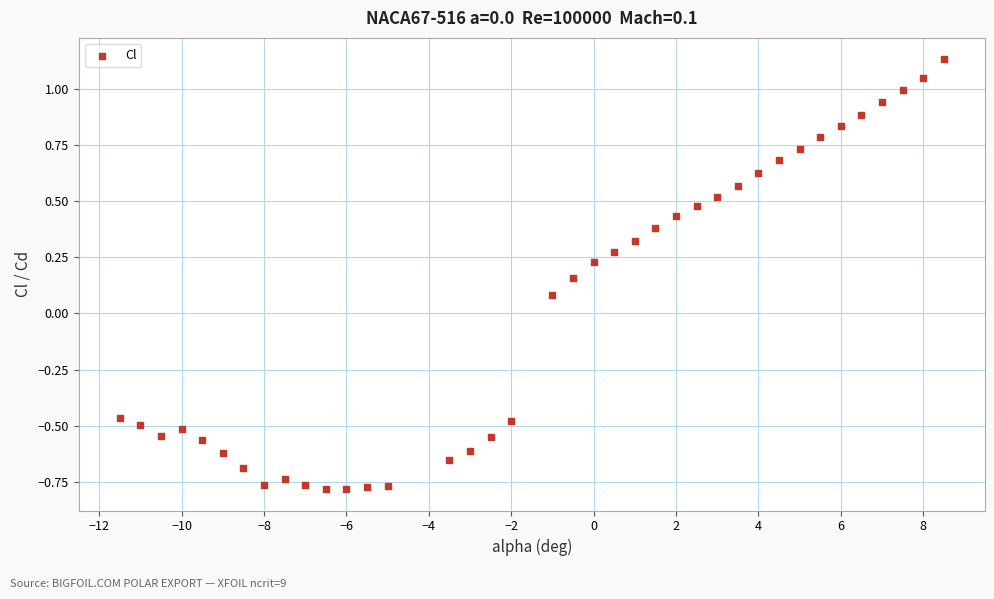

What is the range of Y values (max minus min)?

1.9